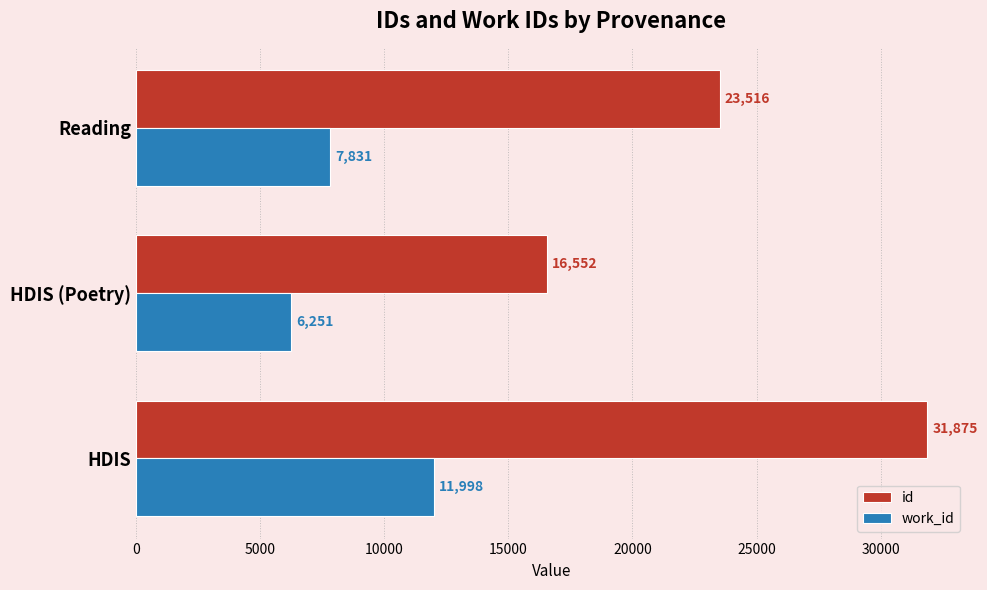

List the series in order of their peak value, lowest first.

work_id, id